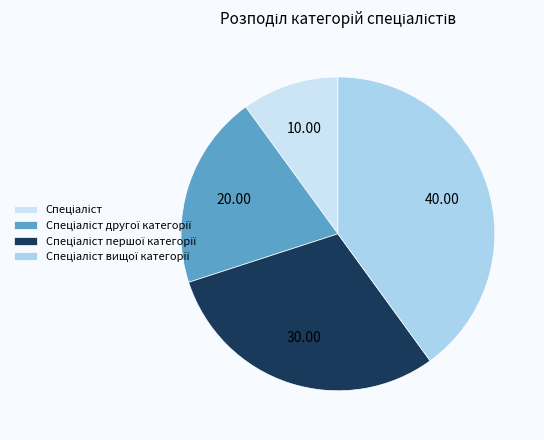

Is there a majority slice in this chart?

No